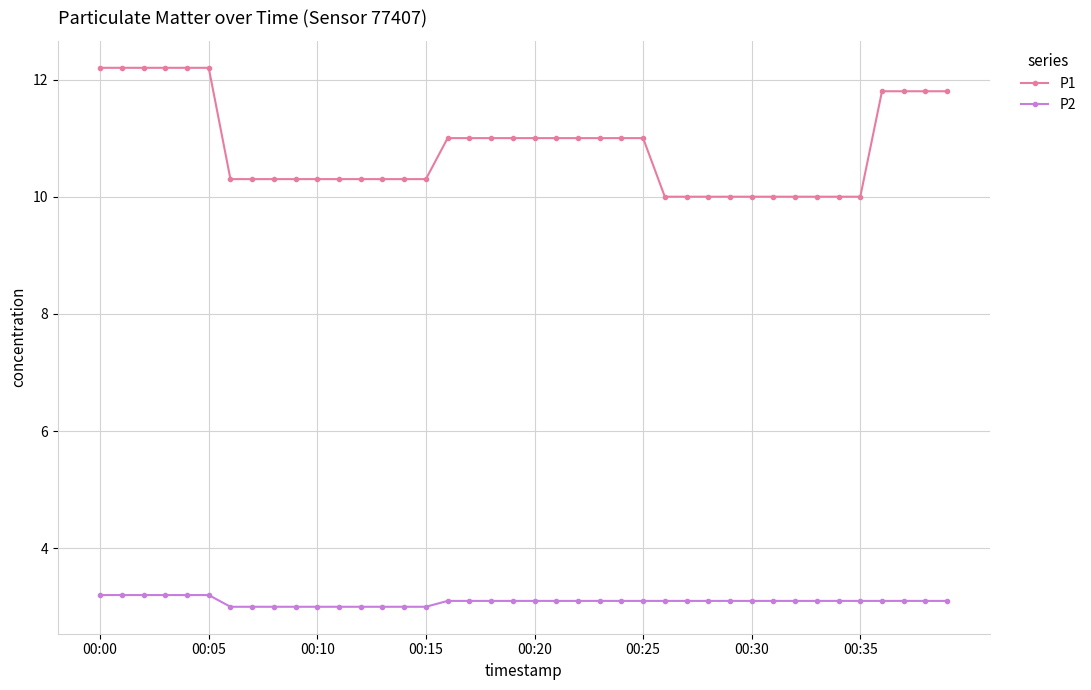

What is the value of the P2 point at the 23rd from the left?

3.1